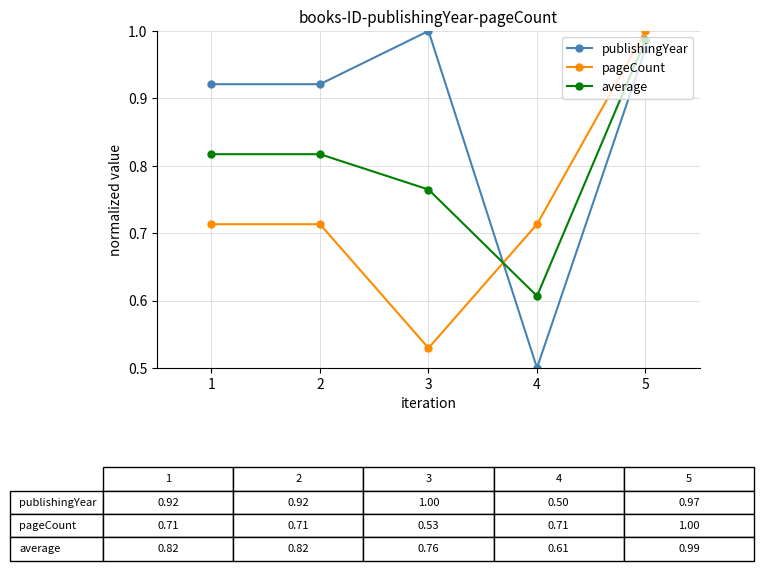

The value of average at 2 is 1.2. True or false?

False